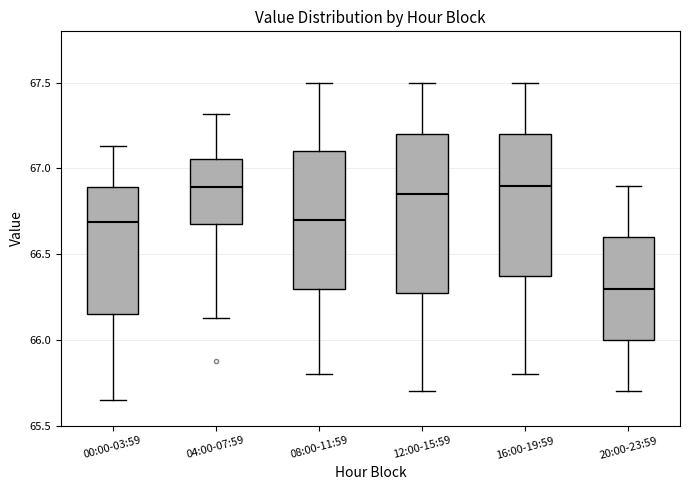

Reading left to right, transcribe this box plot: for each box, give where its median line is, the range the box spans, and where its two whiskers end, as read against the y-axis. The values are not printed on the chart, so give them approximately, as read against the axis.

00:00-03:59: median 66.70, box 66.15 to 66.90, whiskers 65.65 to 67.15
04:00-07:59: median 66.90, box 66.70 to 67.05, whiskers 66.15 to 67.30
08:00-11:59: median 66.70, box 66.30 to 67.10, whiskers 65.80 to 67.50
12:00-15:59: median 66.85, box 66.30 to 67.20, whiskers 65.70 to 67.50
16:00-19:59: median 66.90, box 66.40 to 67.20, whiskers 65.80 to 67.50
20:00-23:59: median 66.30, box 66.00 to 66.60, whiskers 65.70 to 66.90